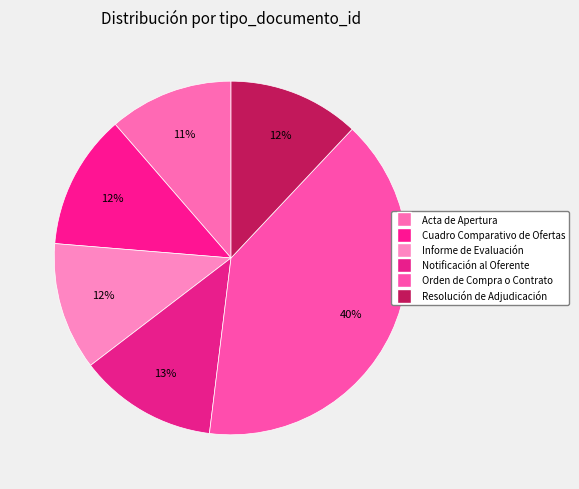

Does any single category account for the majority?

No